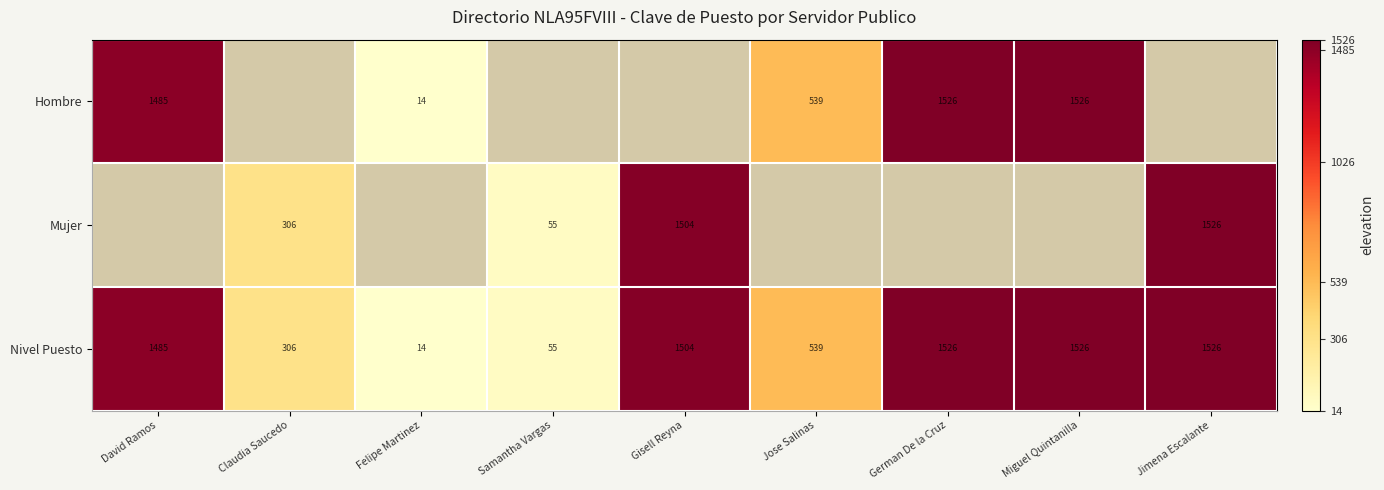

Which category has the lowest value in the Nivel Puesto series?

Felipe Martinez